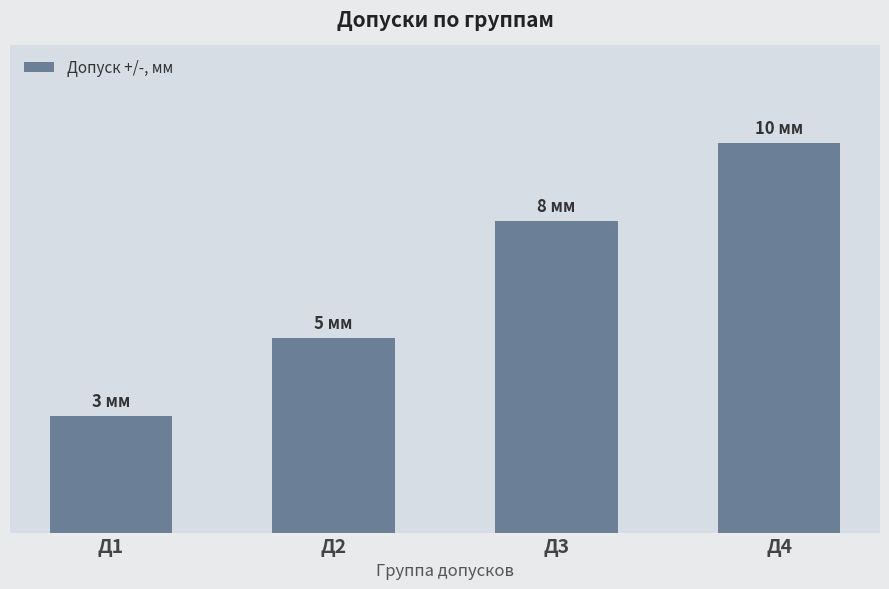

List the labels in order of value, smallest first.

Д1, Д2, Д3, Д4